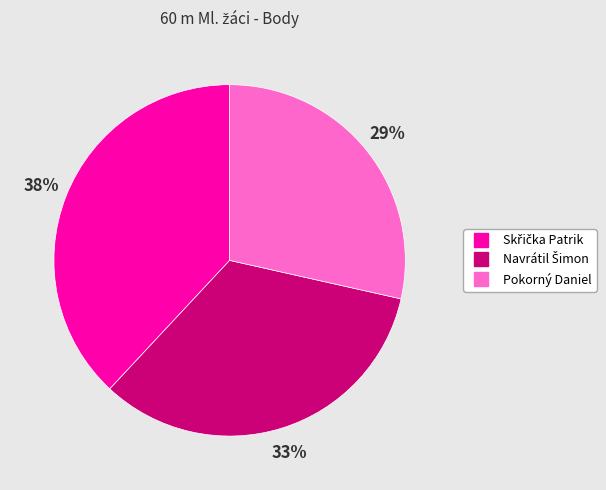

Which category has the smallest portion of the pie?

Pokorný Daniel